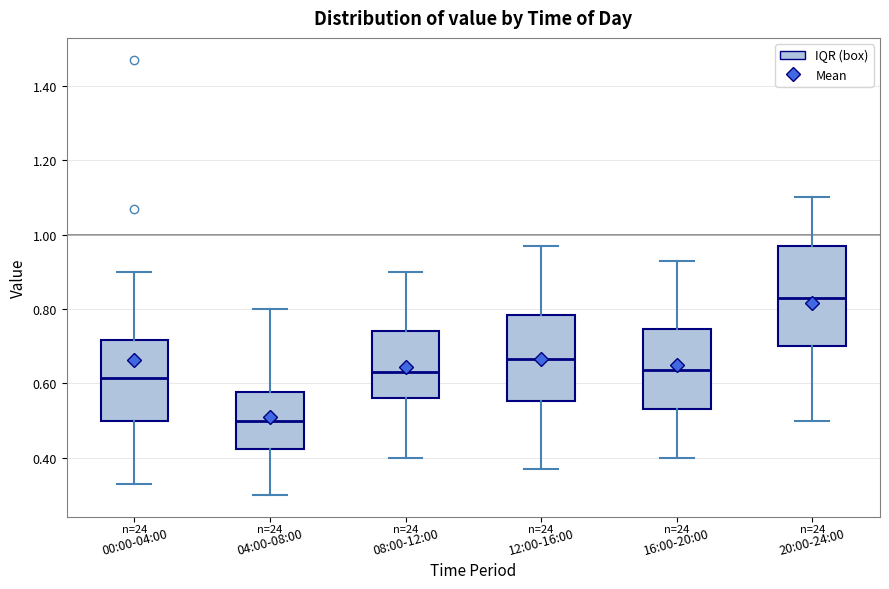

Where does the upper whisker of the box for 00:00-04:00 end on the y-axis? The values are not printed on the chart, so give them approximately, as read against the axis.

0.90